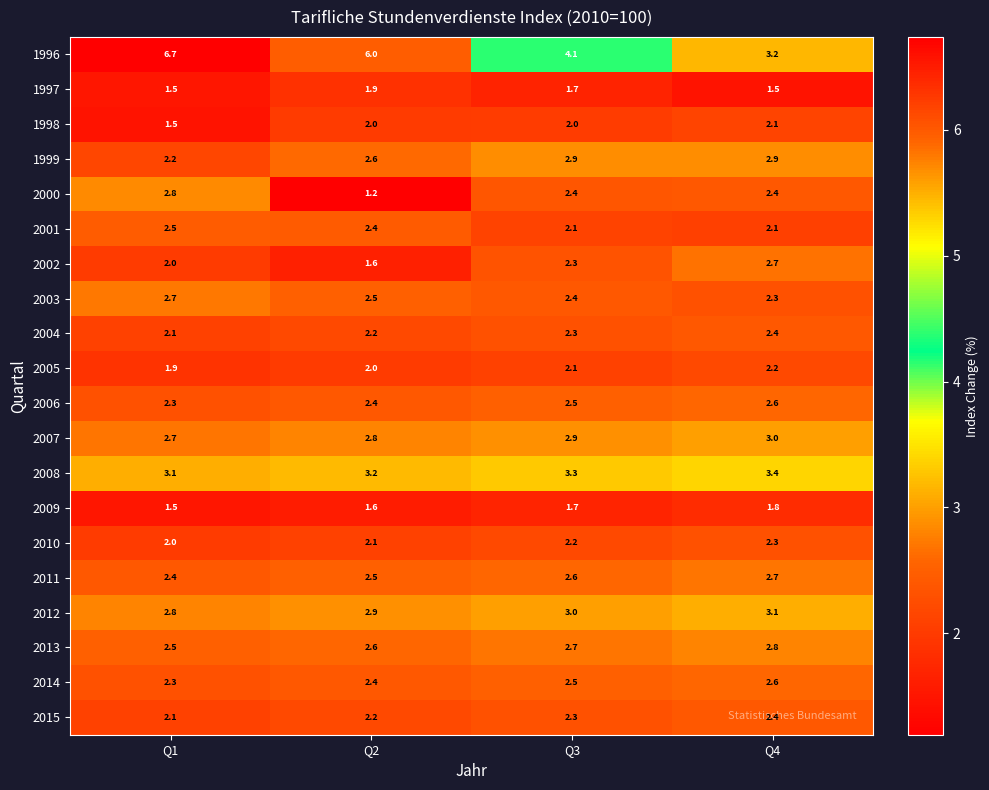

At which category is the sum across all series the highest?

Q4